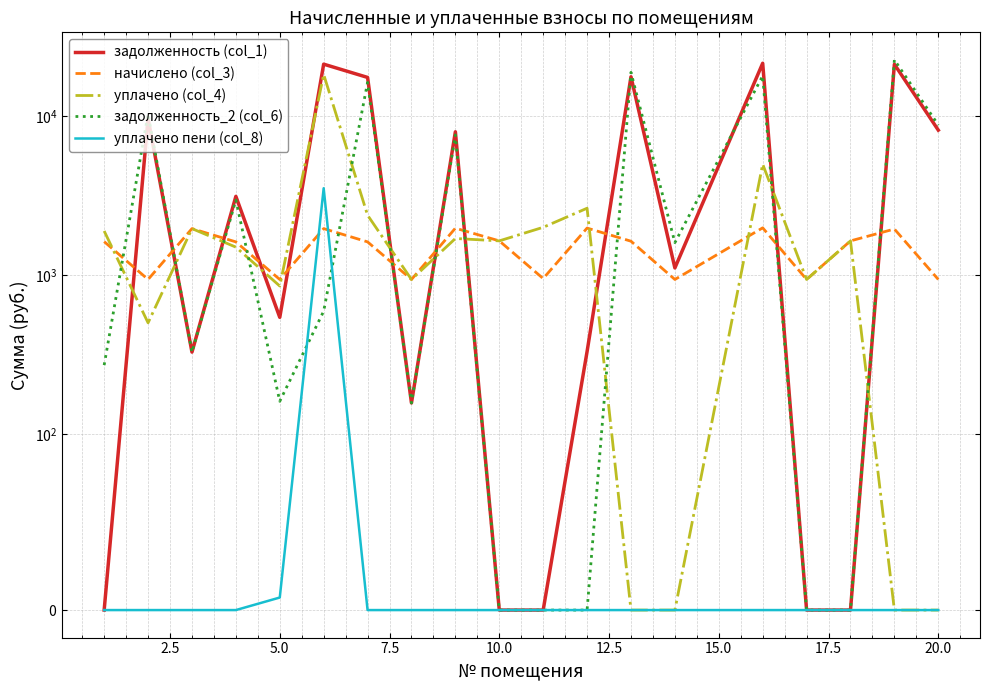

How many values in the задолженность_2 (col_6) series are below 592?

9